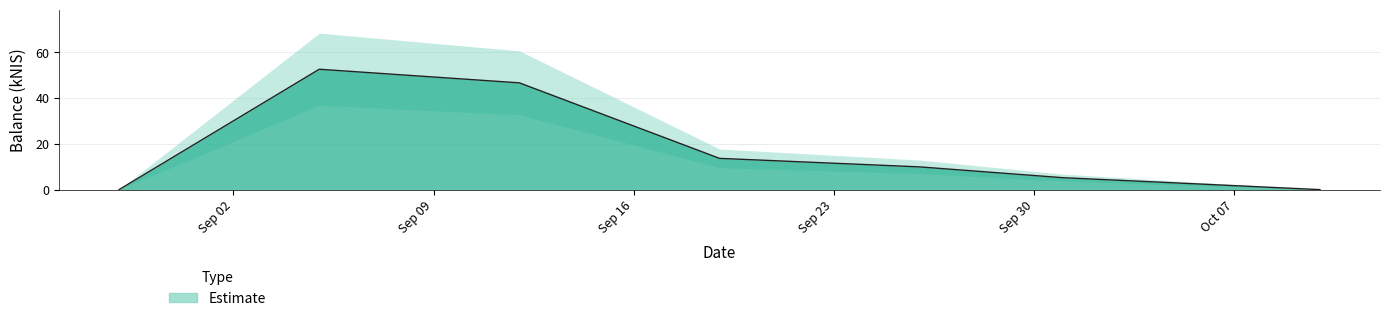

List the labels in order of value, largest first.

2024-09-05, 2024-09-12, 2024-09-19, 2024-09-26, 2024-10-01, 2024-08-29, 2024-10-10